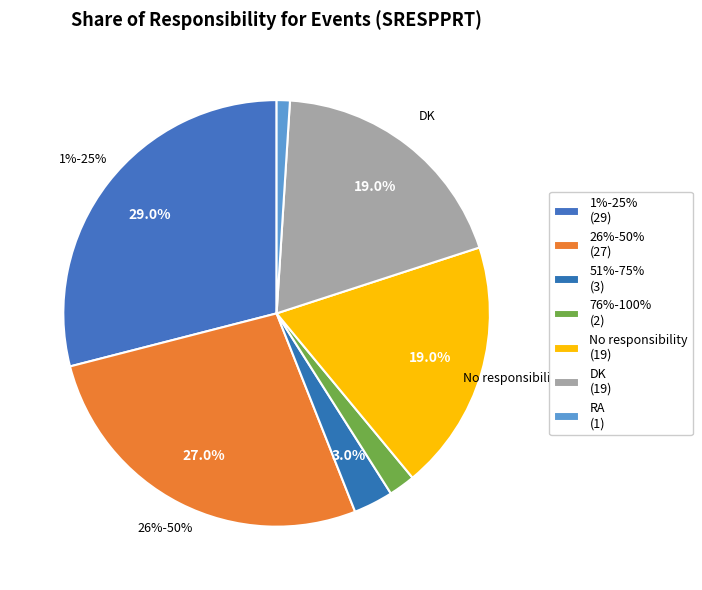

Is there a majority slice in this chart?

No